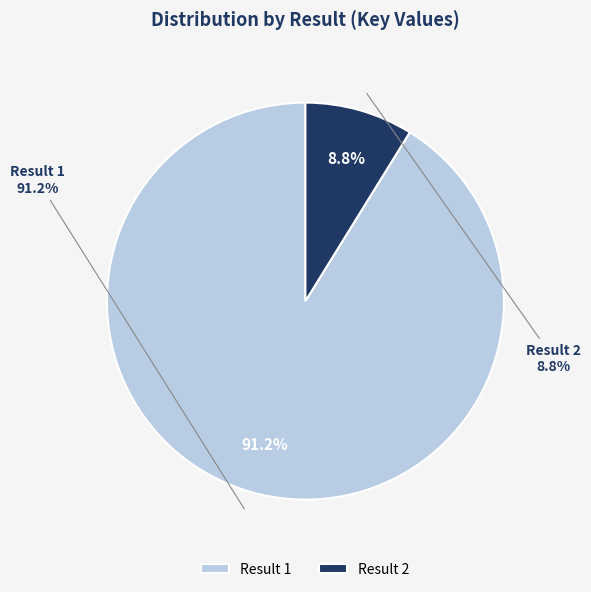

Rank the categories by value from highest to lowest.

1, 2